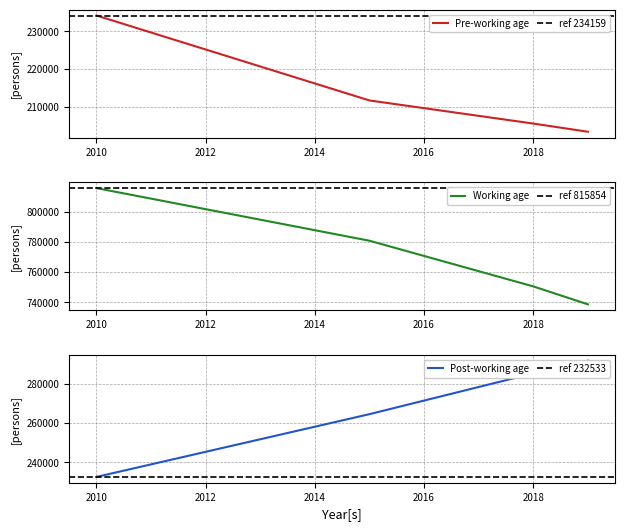

True or false: Pre-working age has a value of 126829 at 2015.

False